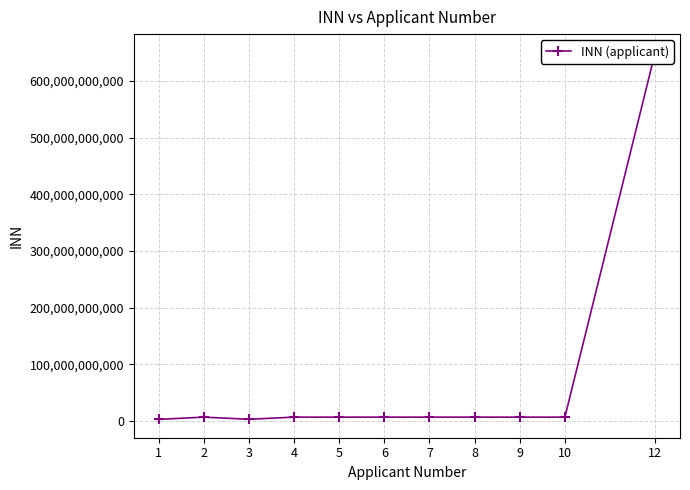

Which label corresponds to the largest value in the chart?

12